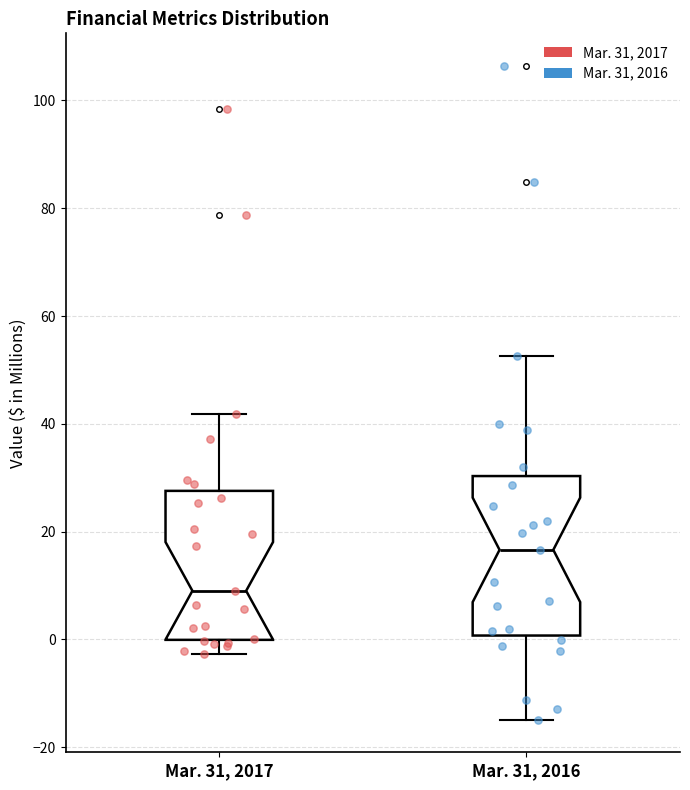

Reading left to right, read every box against the y-axis: the position of its median line, the range the box covers, and the ends of its whiskers. The values are not printed on the chart, so give them approximately, as read against the axis.

Mar. 31, 2017: median 10, box 0 to 28, whiskers -2 to 42
Mar. 31, 2016: median 16, box 0 to 30, whiskers -14 to 52